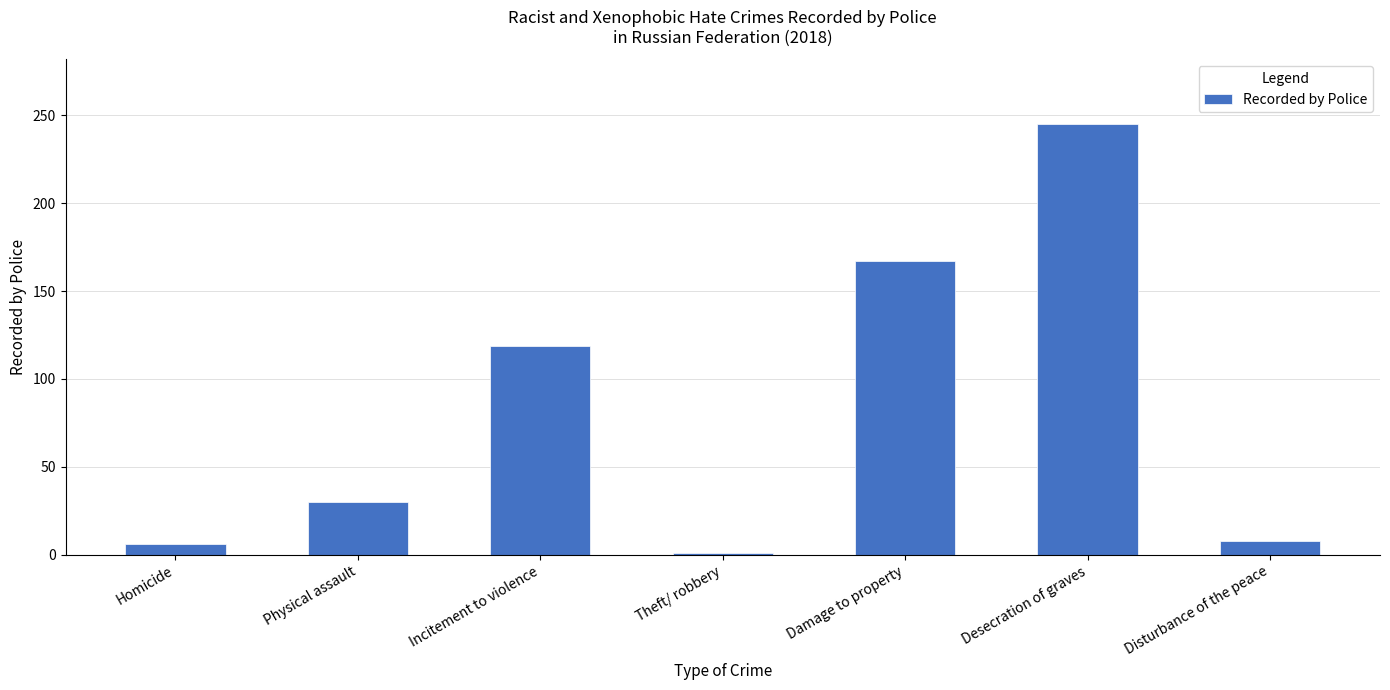

Reading left to right, extract all data points from this chart.

Homicide=6	Physical assault=30	Incitement to violence=119	Theft/ robbery=1	Damage to property=167	Desecration of graves=245	Disturbance of the peace=8